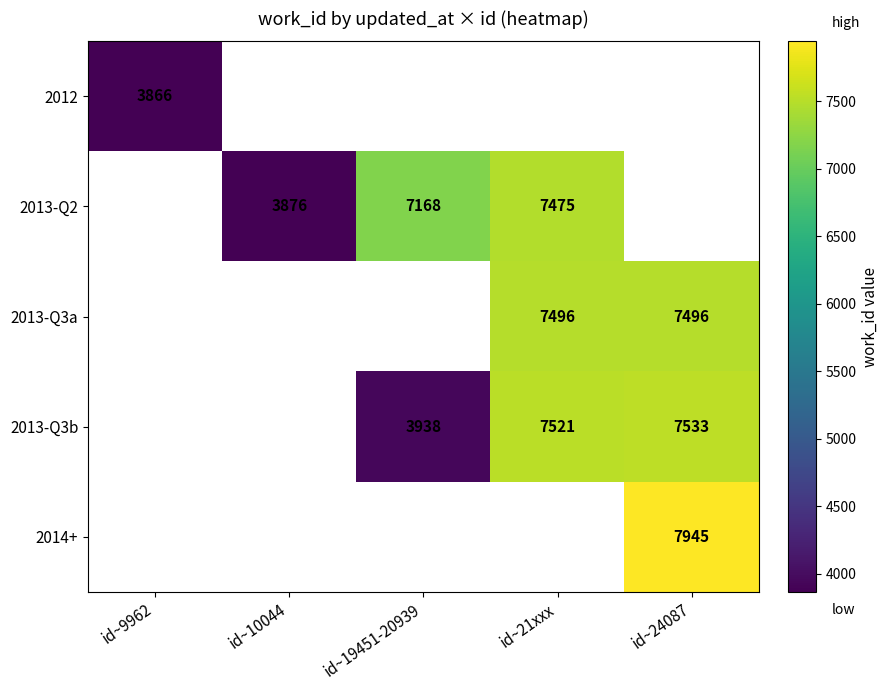

True or false: 2013-Q2 has a value of 1319 at id~10044.

False